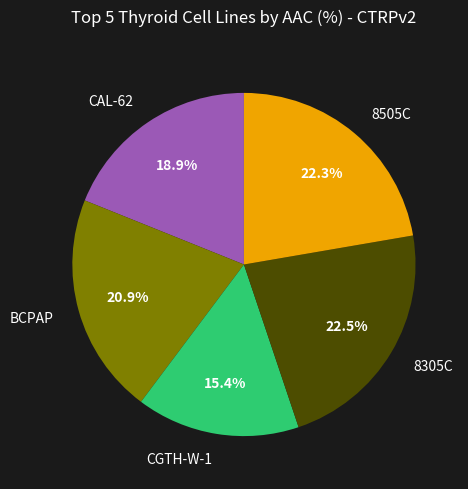

To the nearest percent, what is the average slice percentage?

20%